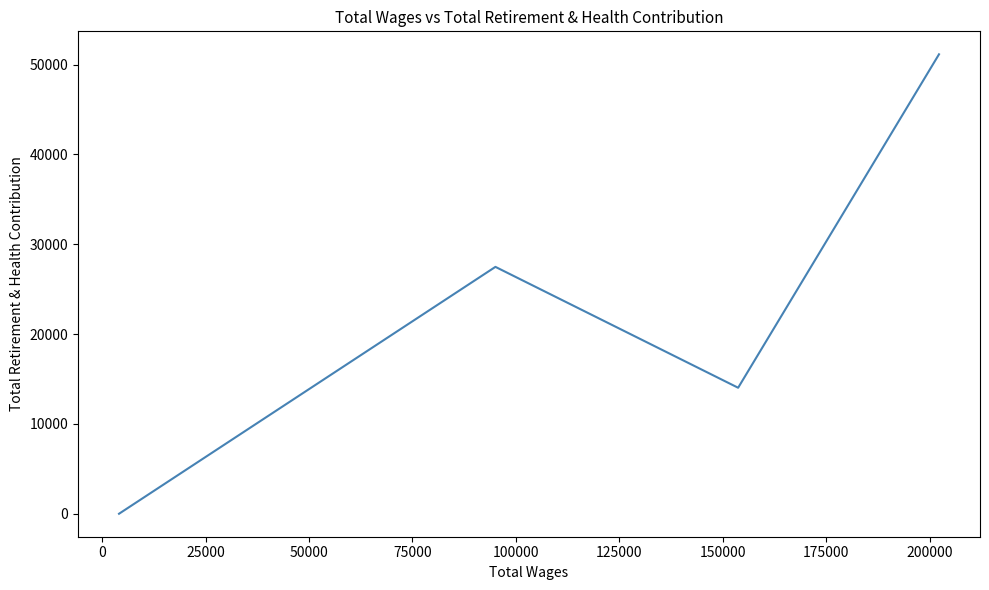

How many values are above zero?

3